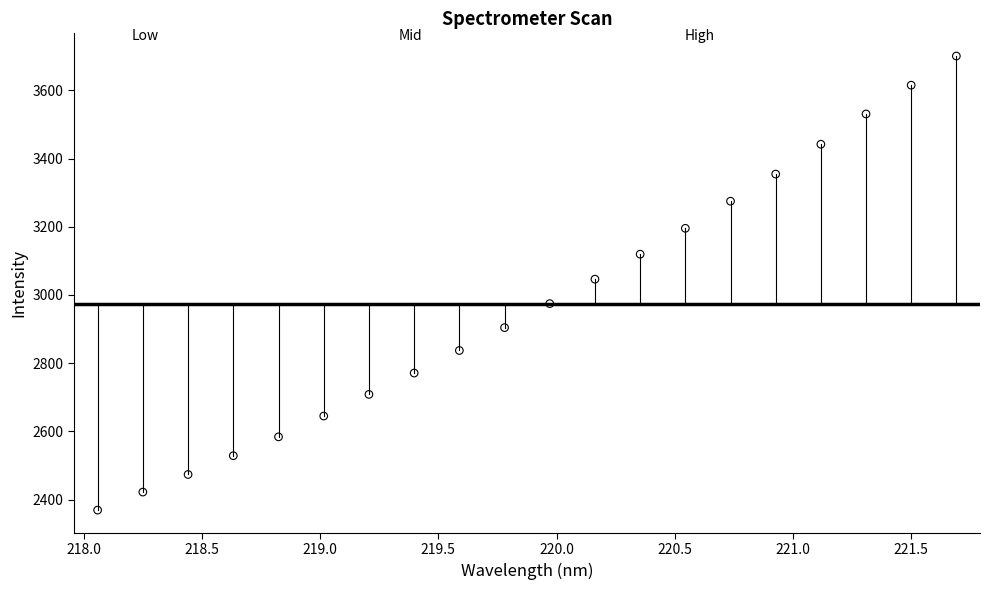

What is the range of X values (max minus min)?

3.6